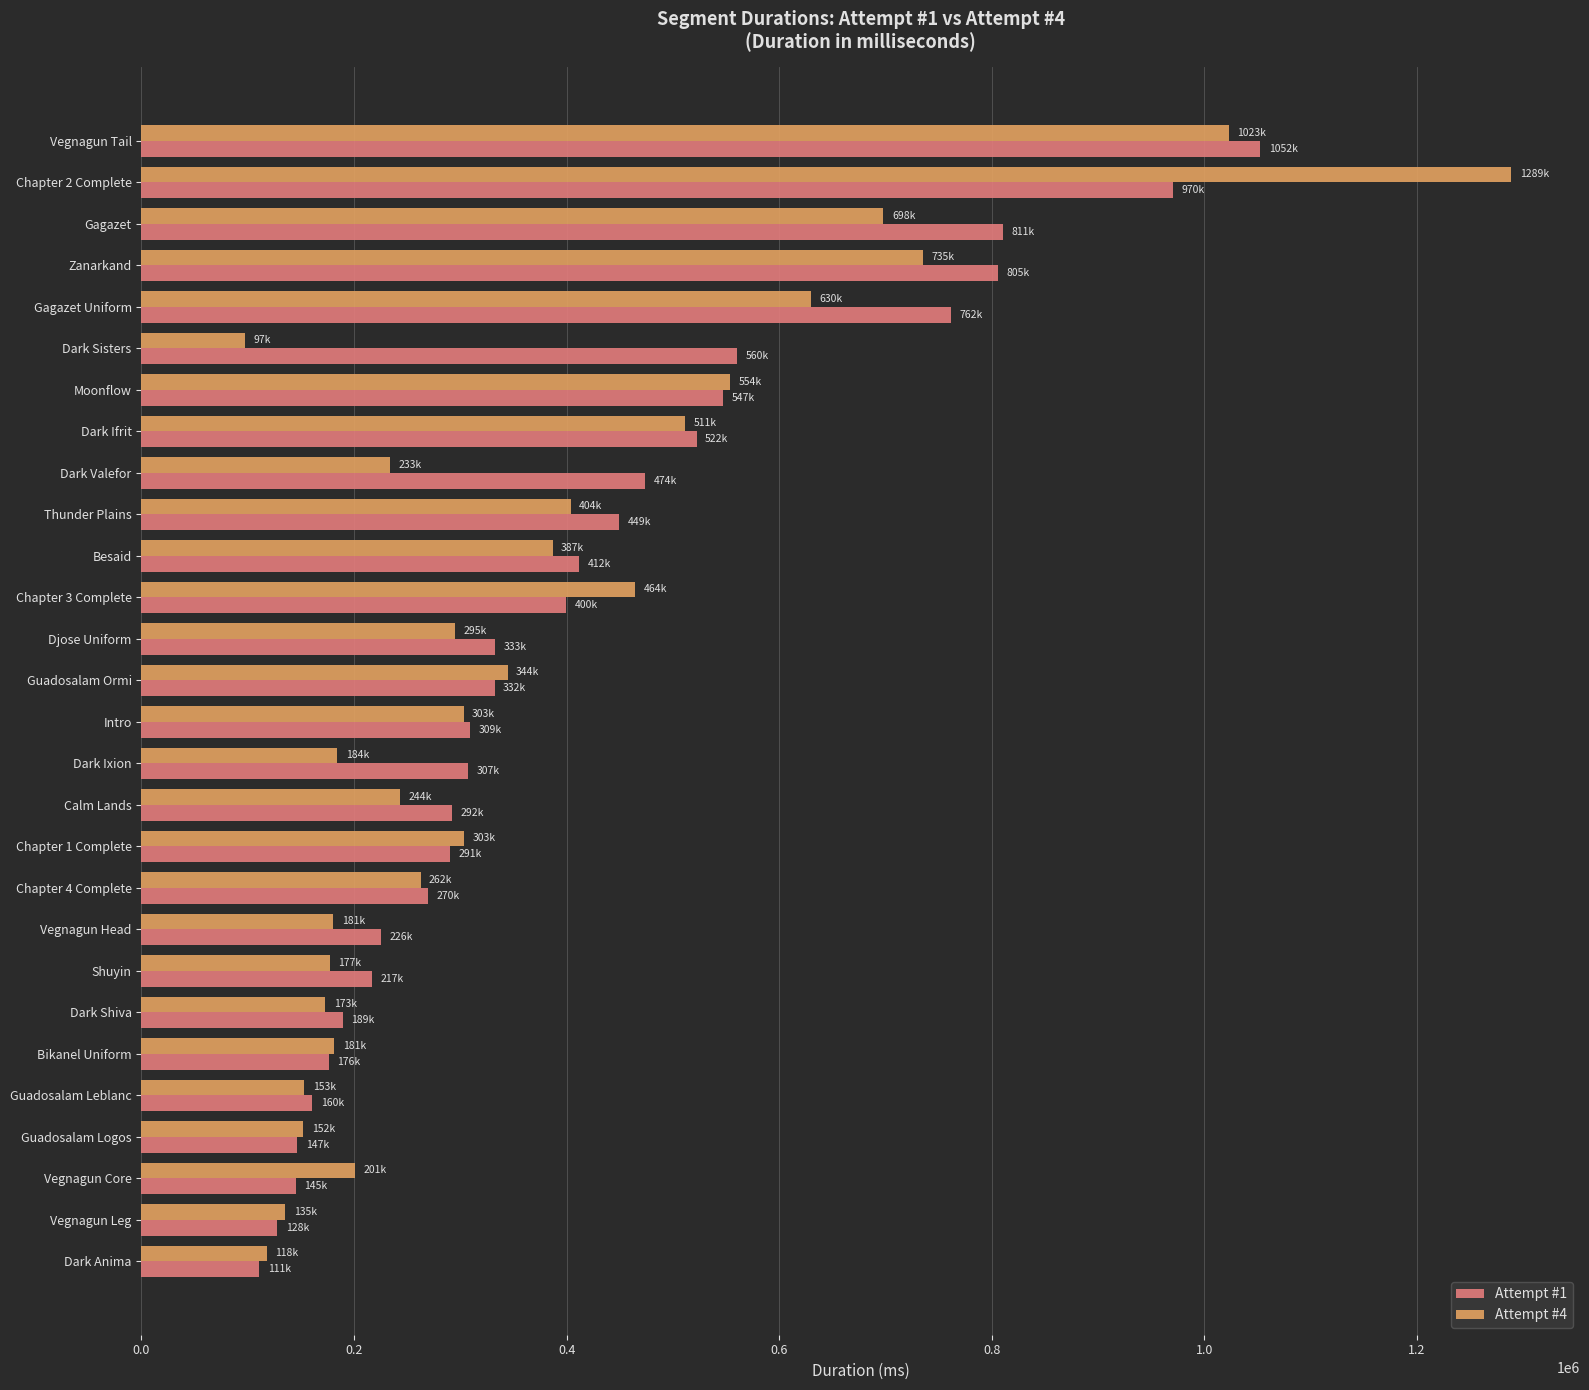

List the series in order of their peak value, highest first.

Attempt #4, Attempt #1